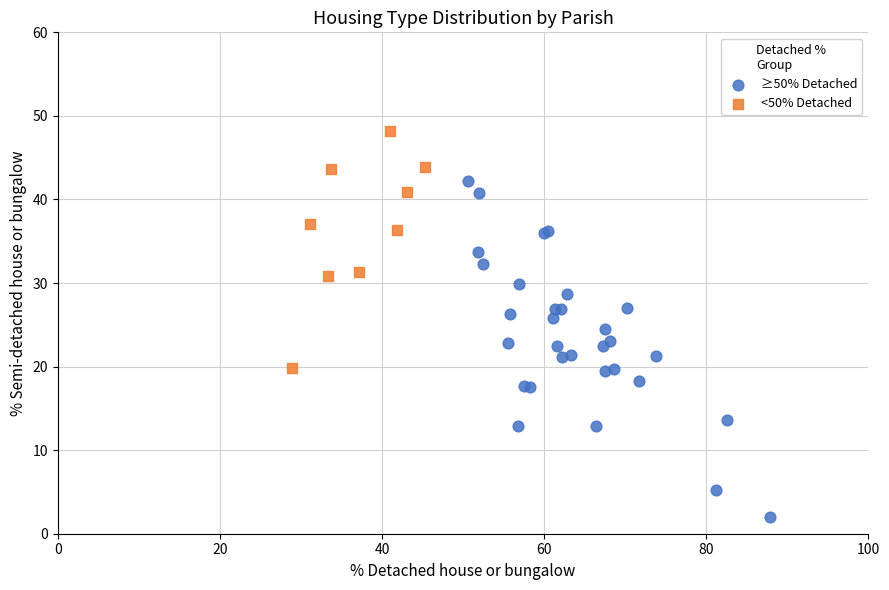

Which series contains the lowest Y value?

≥50% Detached